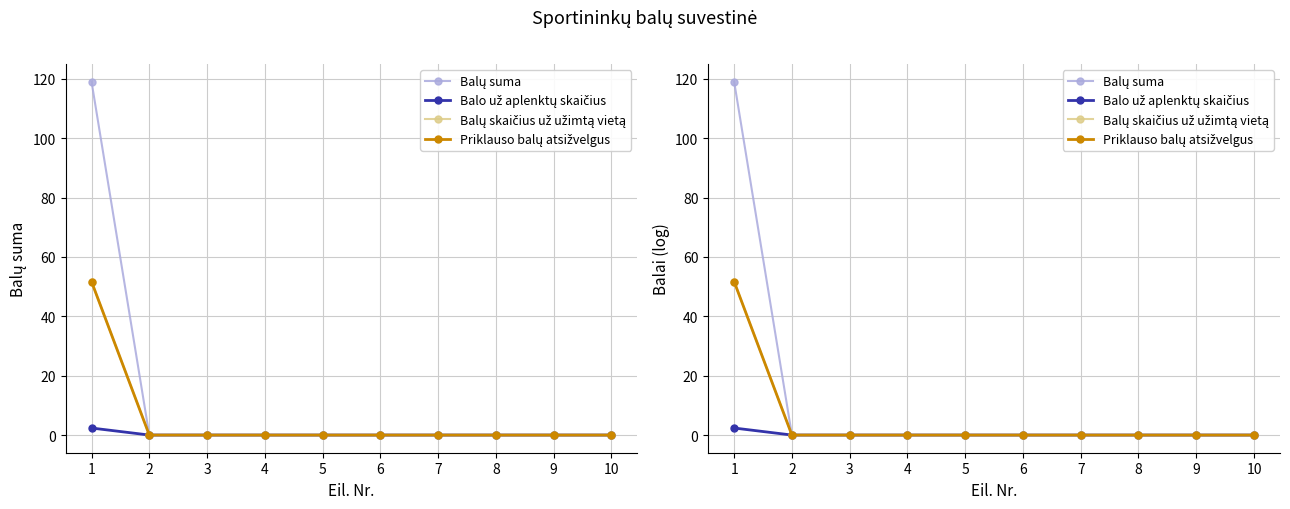

What are all the series names shown in the legend?

Balų suma, Balo už aplenktų skaičius, Balų skaičius už užimtą vietą, Priklauso balų atsižvelgus